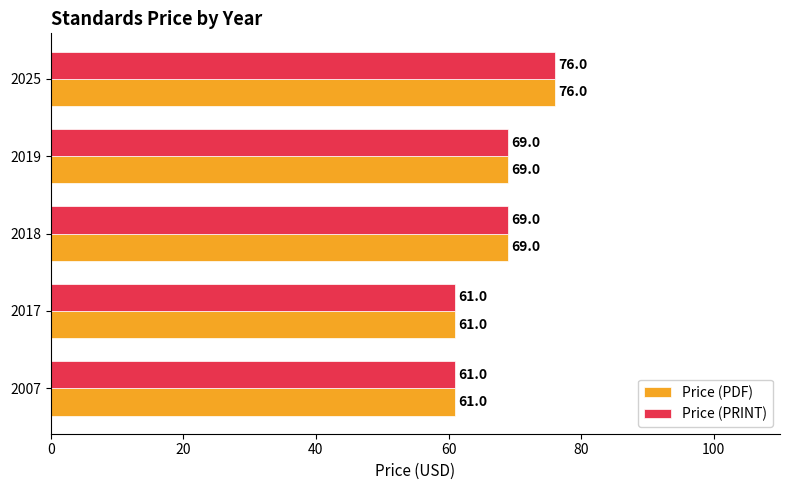

How many data points does each series have?

5